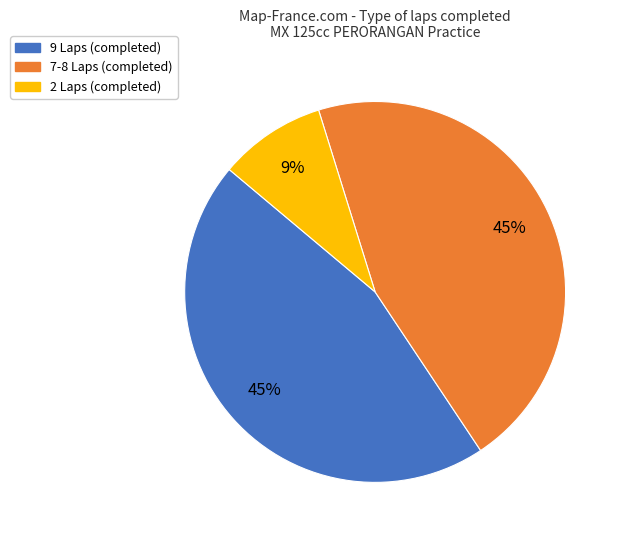

To the nearest percent, what is the average slice percentage?

33%